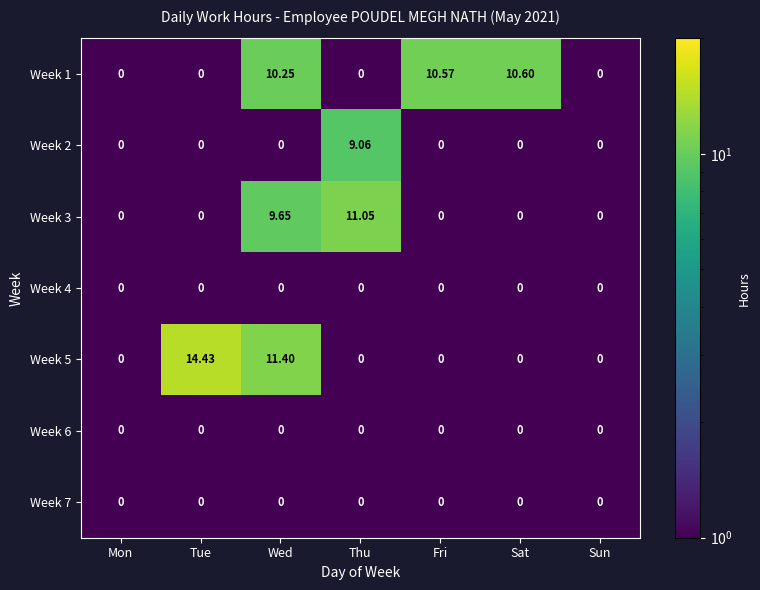

What is the smallest value displayed?

0.0